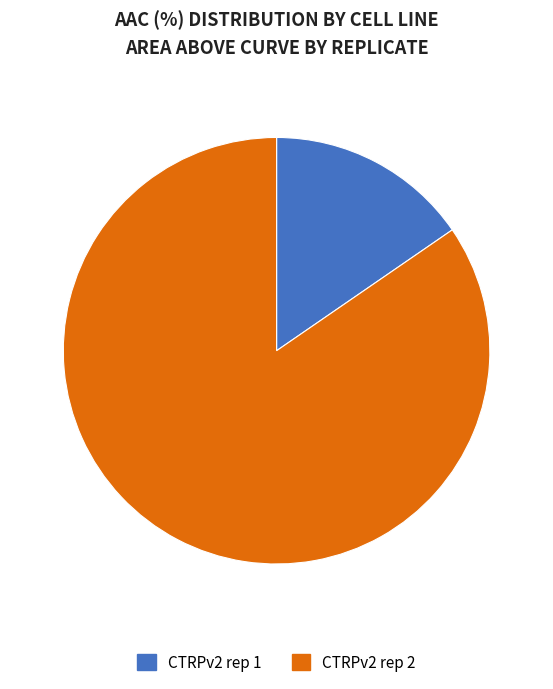

What is the ratio of the value at CTRPv2 rep 1 to the value at CTRPv2 rep 2?

0.2